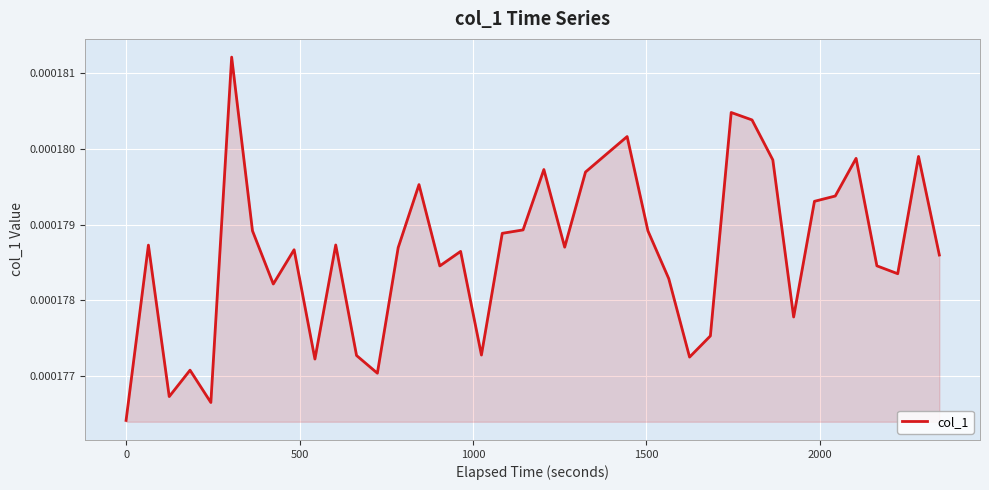

How many lines are shown in the chart?

1